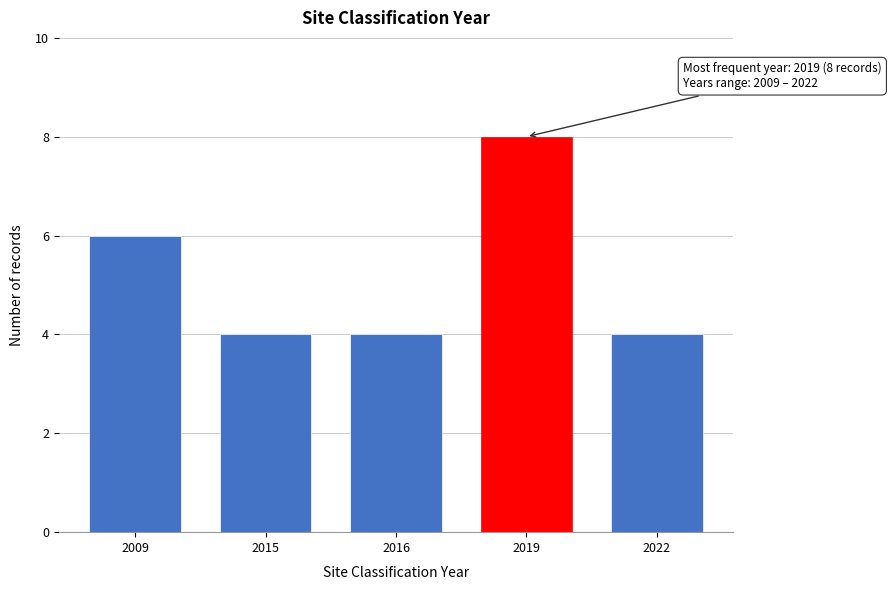

Reading left to right, extract all data points from this chart.

6	4	4	8	4